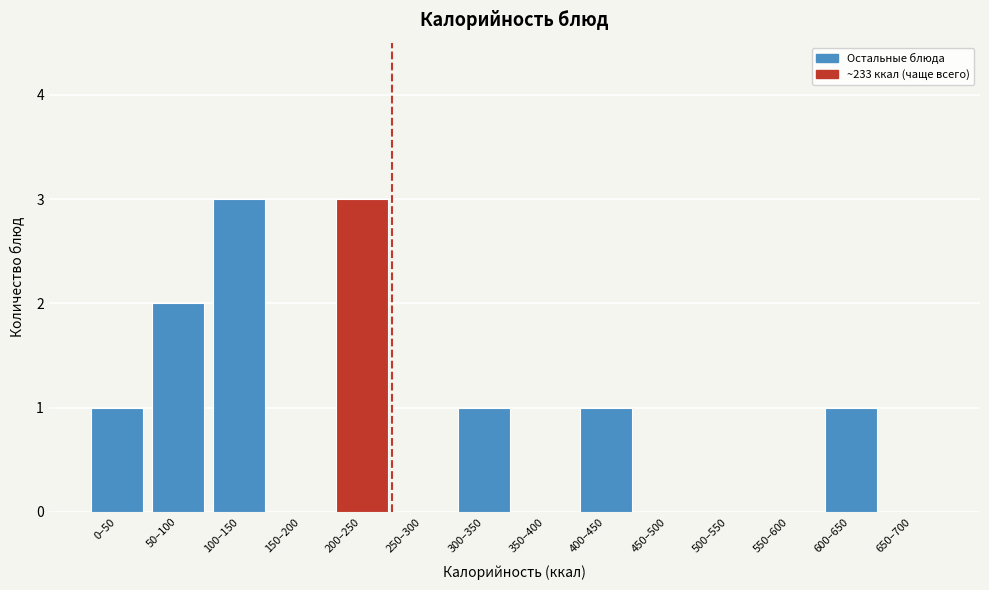

Reading left to right, extract all data points from this chart.

0–50=1	50–100=2	100–150=3	150–200=0	200–250=3	250–300=0	300–350=1	350–400=0	400–450=1	450–500=0	500–550=0	550–600=0	600–650=1	650–700=0